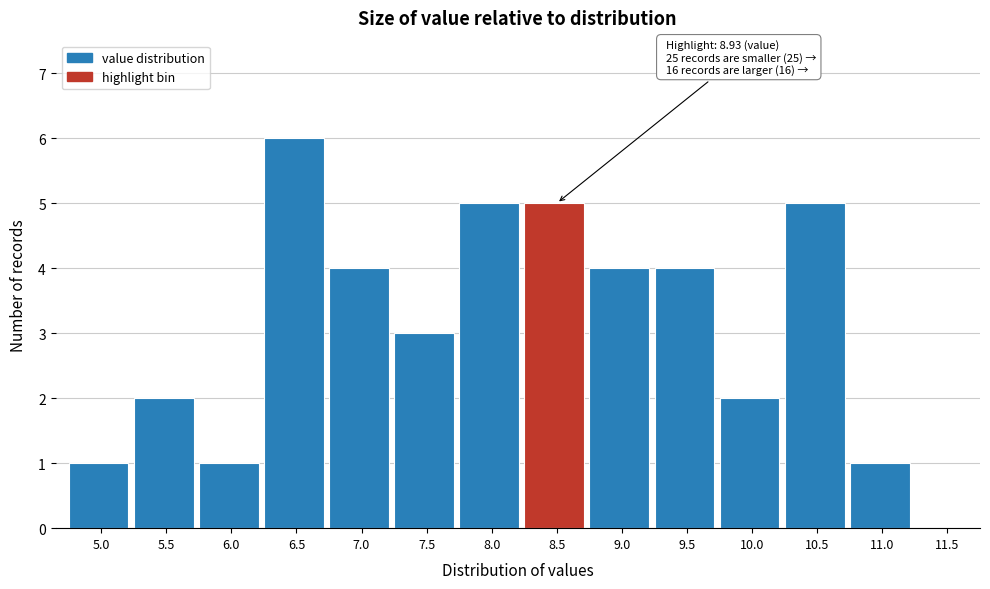

Reading right to left, list all the values displayed in this chart.

11.5=0	11.0=1	10.5=5	10.0=2	9.5=4	9.0=4	8.5=5	8.0=5	7.5=3	7.0=4	6.5=6	6.0=1	5.5=2	5.0=1